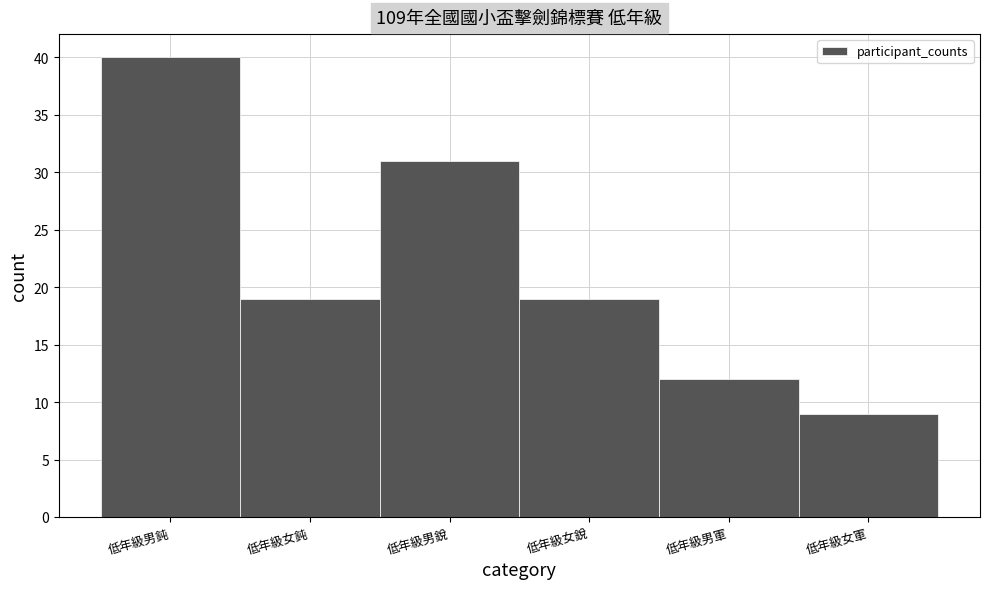

Reading left to right, what are all the values shown in this chart?

低年級男鈍=40	低年級女鈍=19	低年級男銳=31	低年級女銳=19	低年級男軍=12	低年級女軍=9